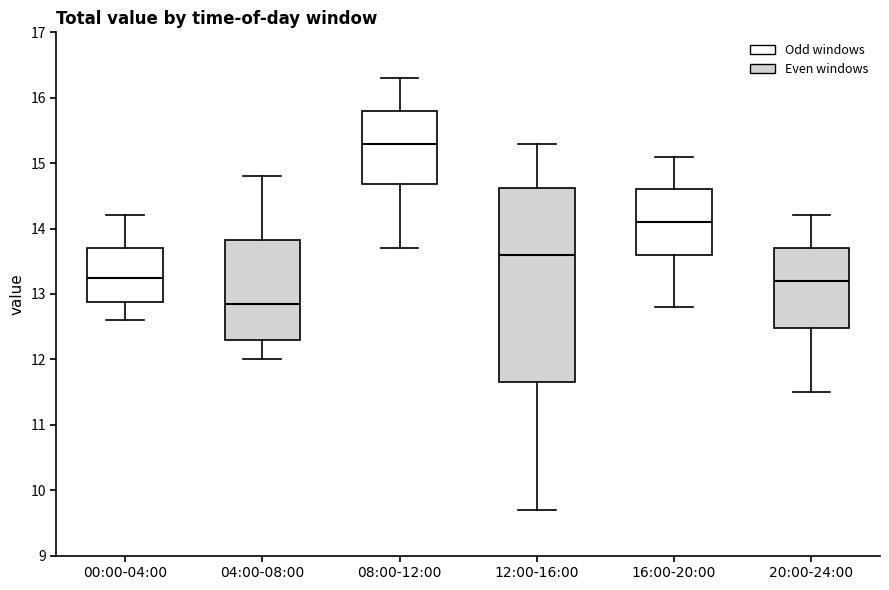

Comparing the boxes themselves (not the whiskers), which one is the tallest?

12:00-16:00